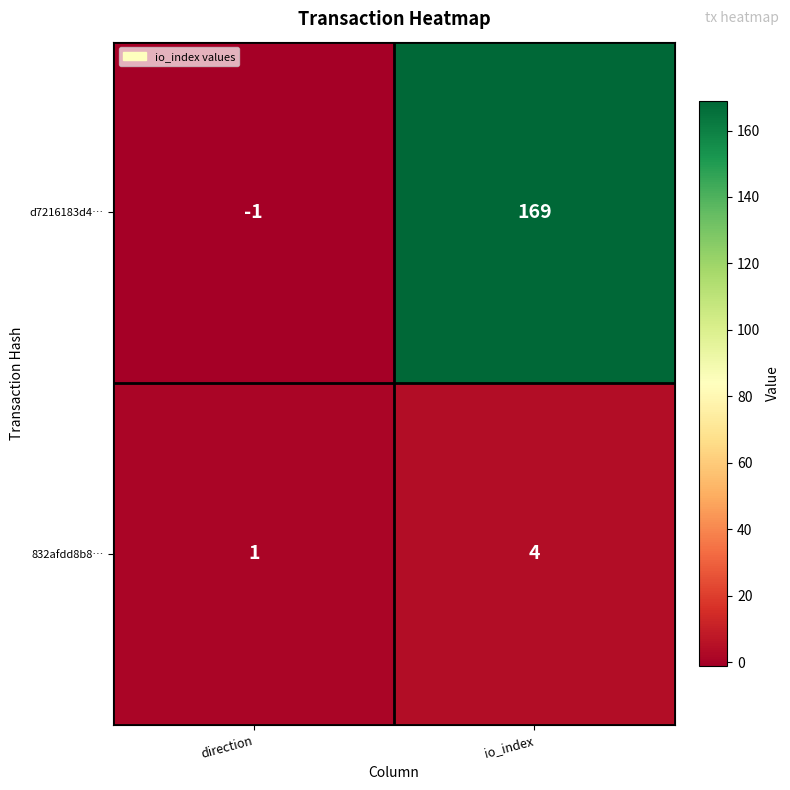

What is the sum of all d7216183d4… values?

168